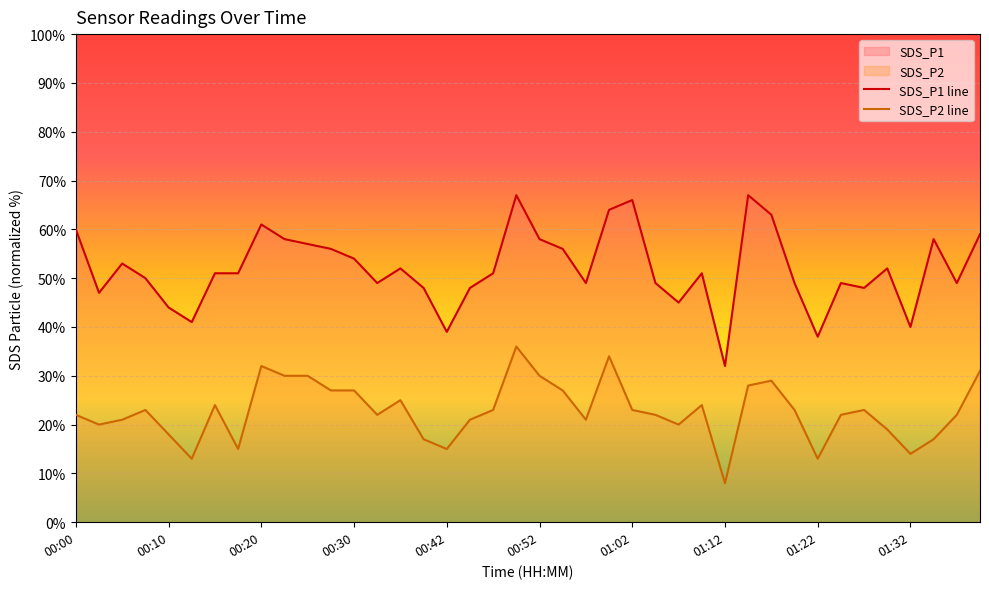

What is the lowest value of the SDS_P2 series?

8.0